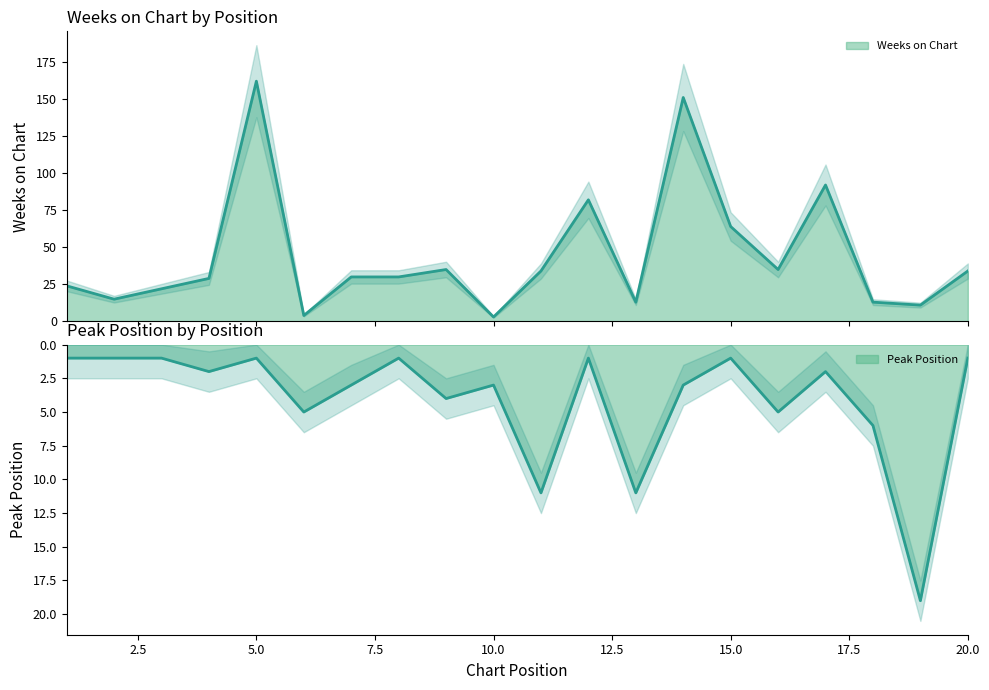

Is it true that Peak Position equals 1 at 11?

False